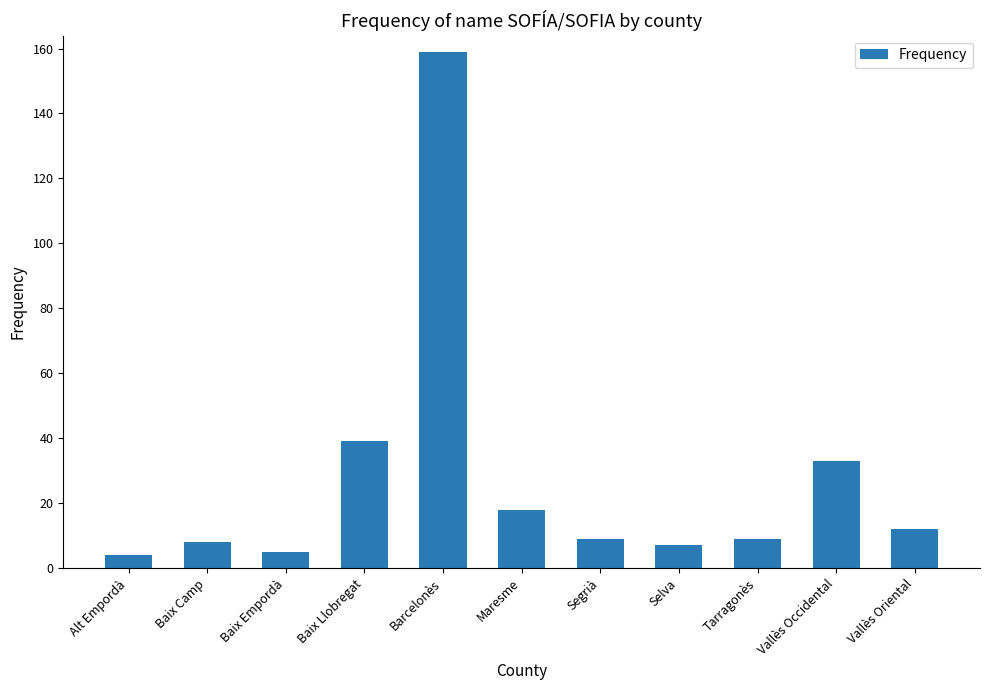

What is the sum of the values at Vallès Oriental and Baix Empordà?

17